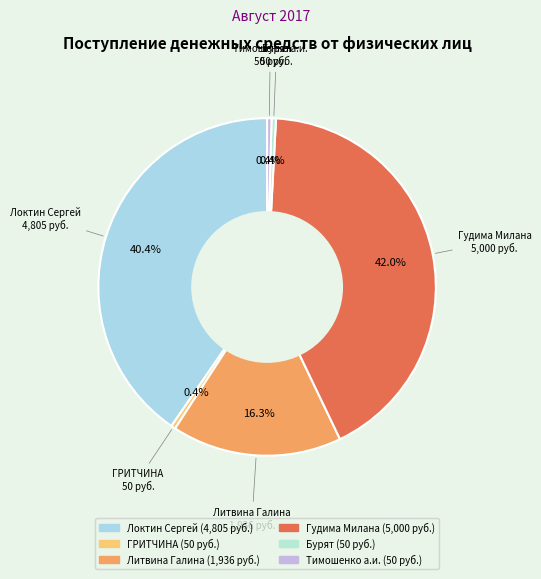

Count the number of slices in the pie.

6